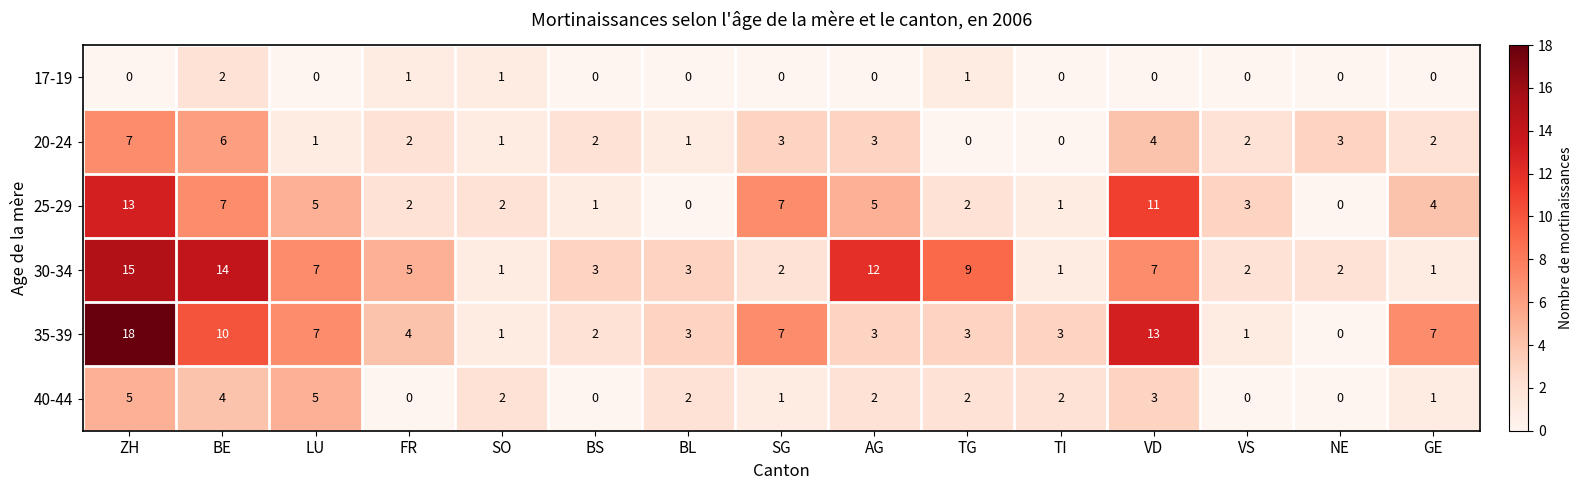

Count the number of categories in the chart.

15